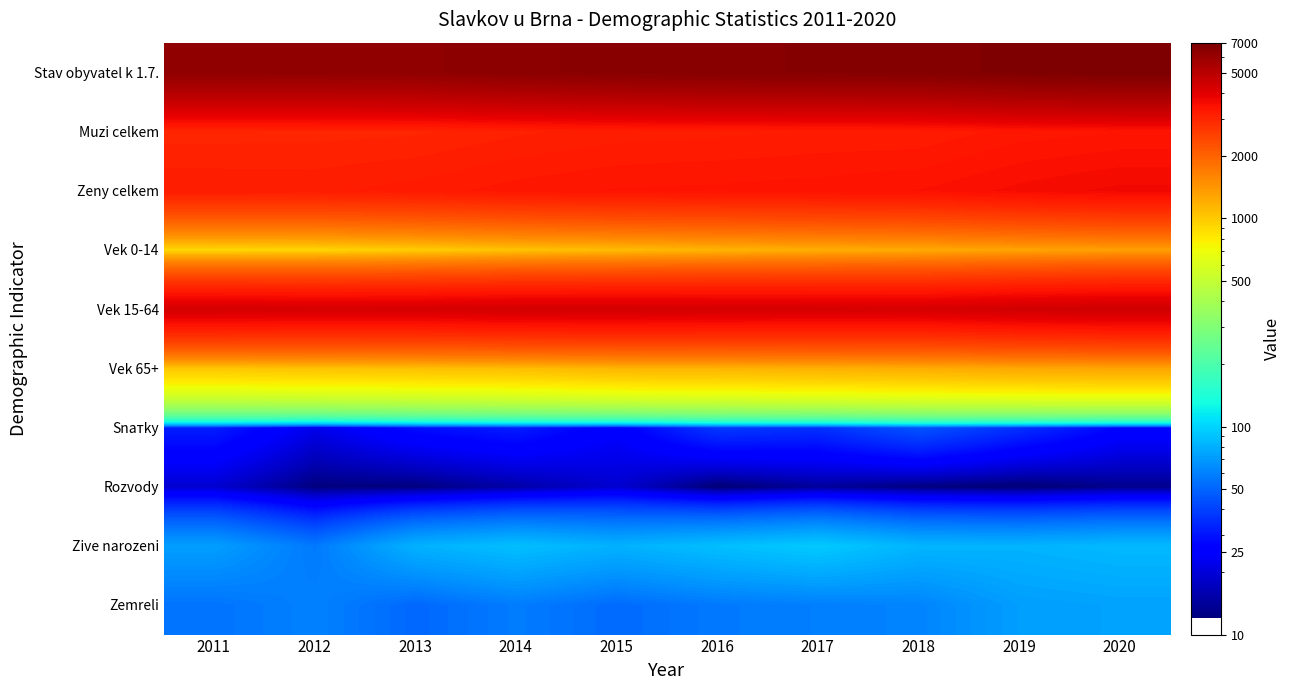

What is the total value across all series at 2015?

19813